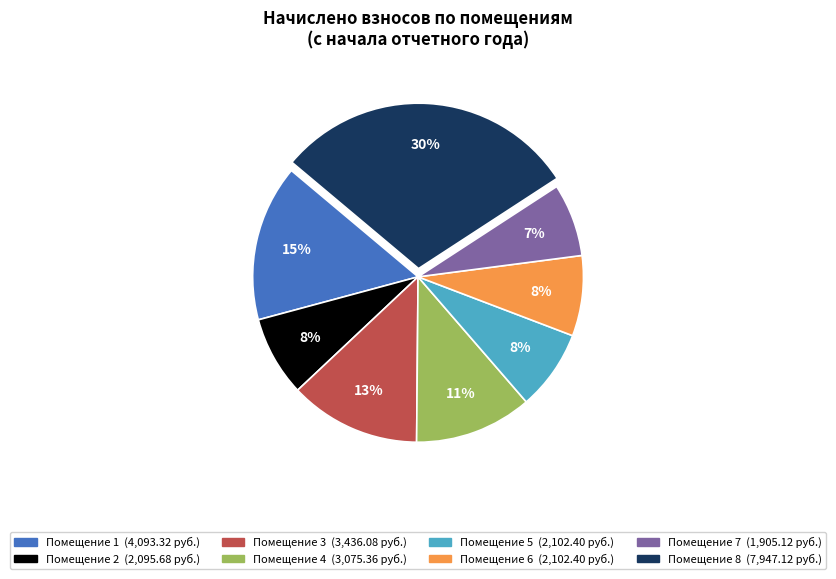

Is there a majority slice in this chart?

No